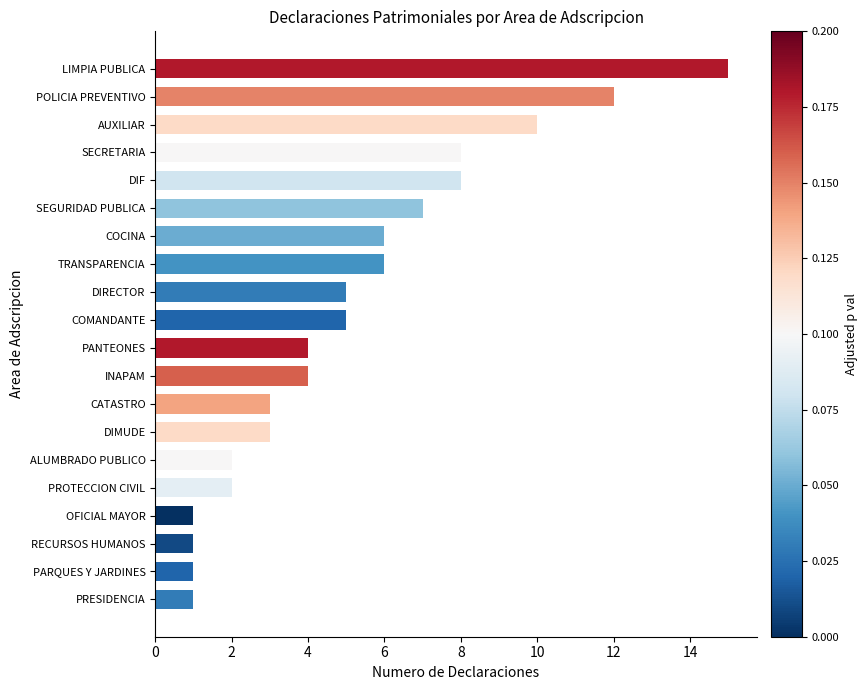

What position from the bottom is INAPAM?

9